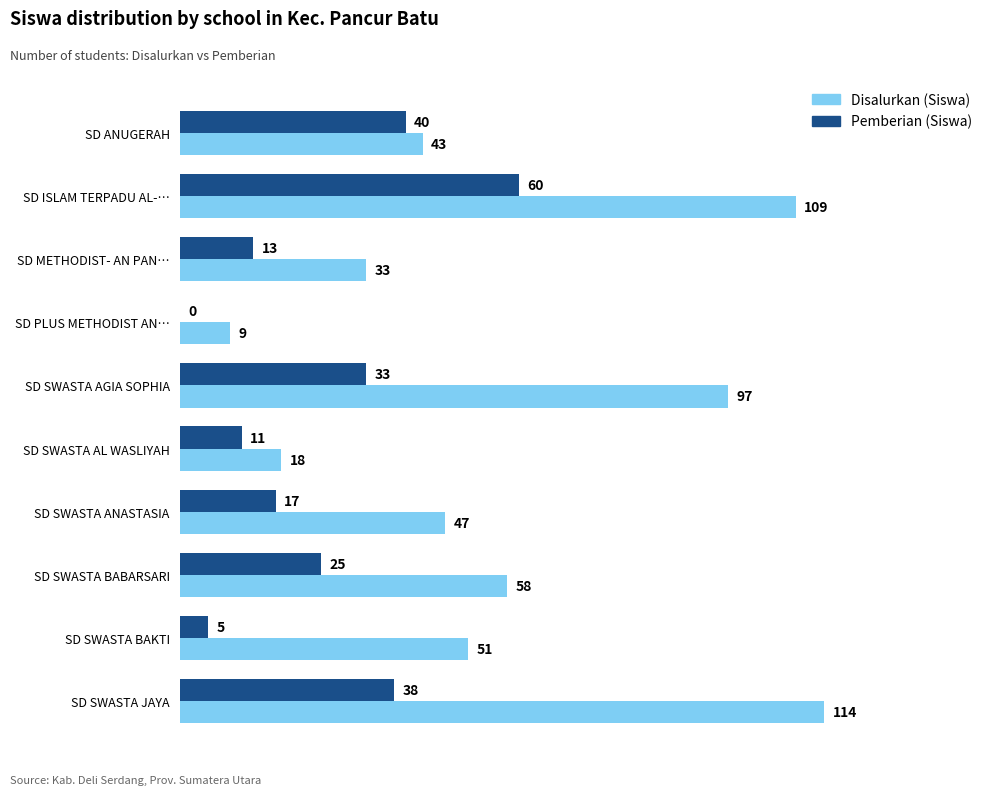

Which series has the largest range (max minus min)?

Disalurkan (Siswa)